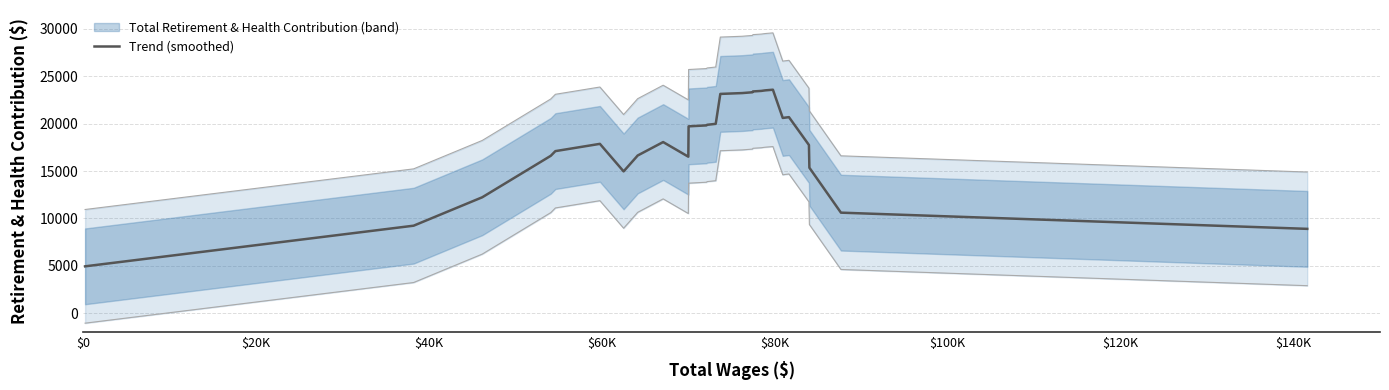

What is the maximum value for Trend (smoothed)?

23583.8